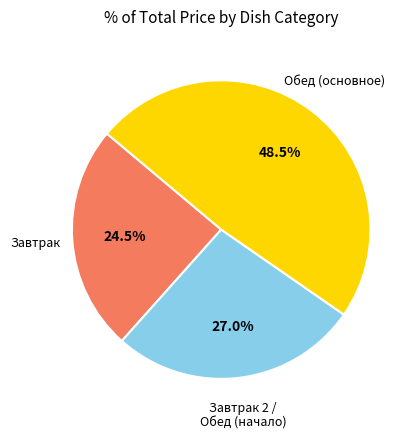

Is there any slice that represents more than half of the pie?

No